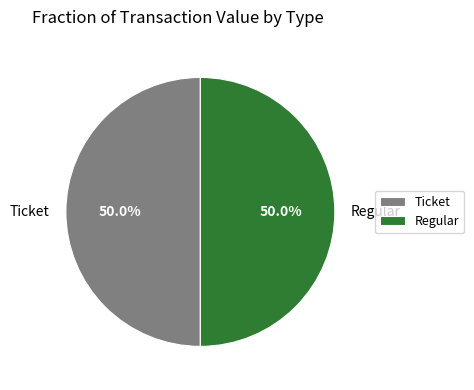

What is the ratio of the value at Ticket to the value at Regular?

1.0